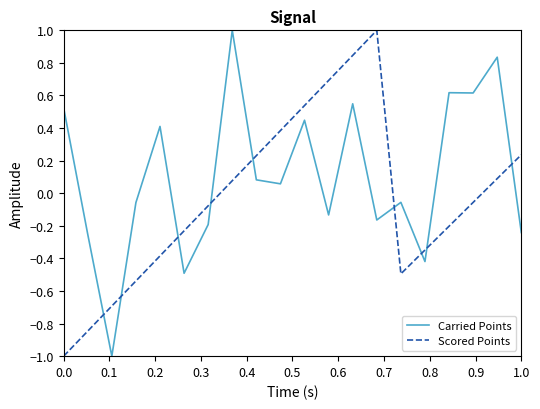

After their last crossing, which series has the higher values: Scored Points or Carried Points?

Scored Points